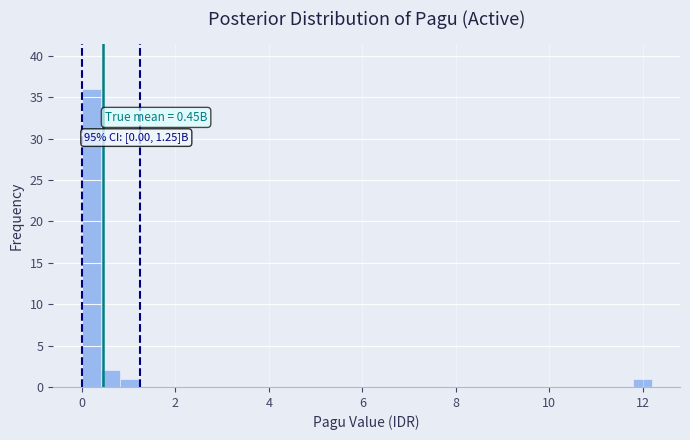

Read against the x-axis, roughly where is the centre of the tallest bar?

0.2